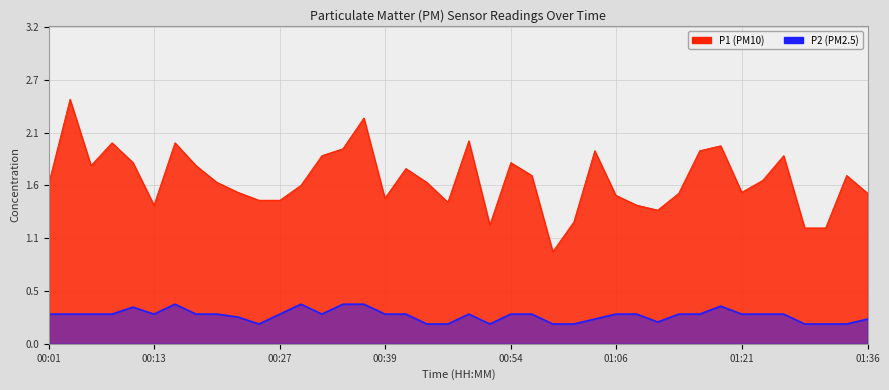

True or false: P1 and P2 cross at least once.

False